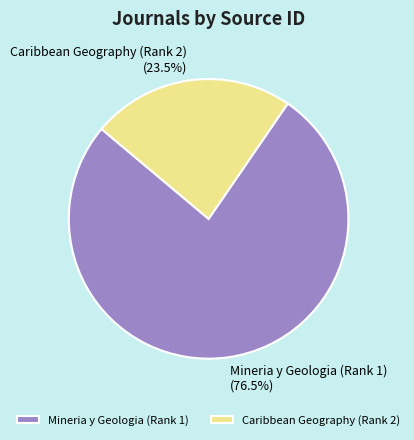

Rank the categories by value from lowest to highest.

Caribbean Geography (Rank 2), Mineria y Geologia (Rank 1)